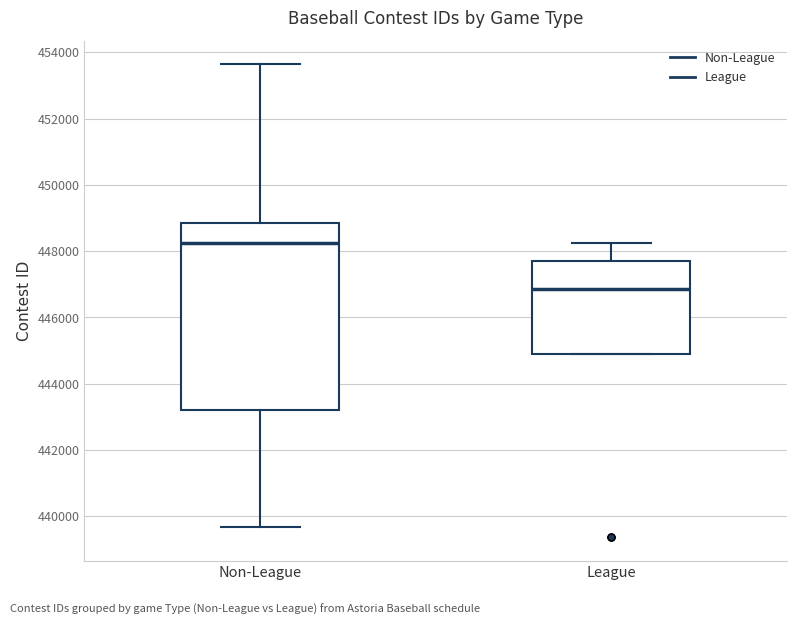

Which box has the lowest median line?

League